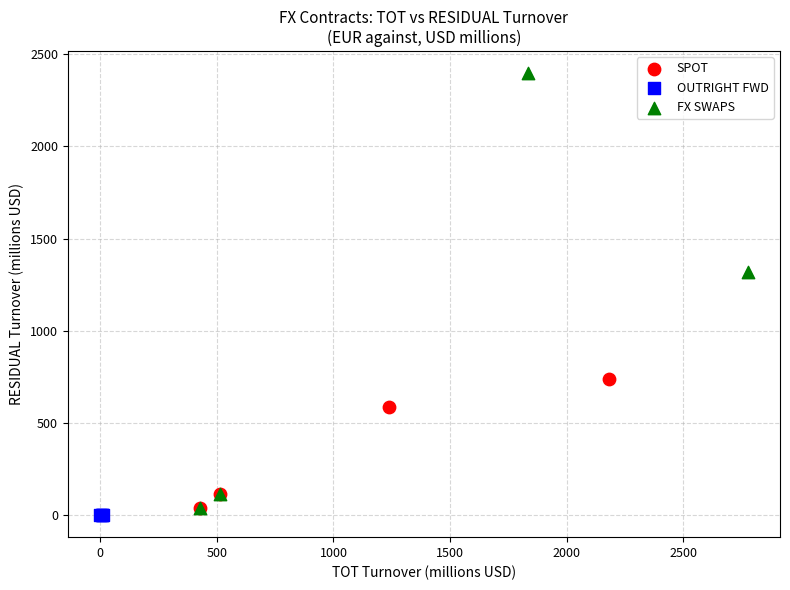

What are all the series names shown in the legend?

SPOT, OUTRIGHT FWD, FX SWAPS